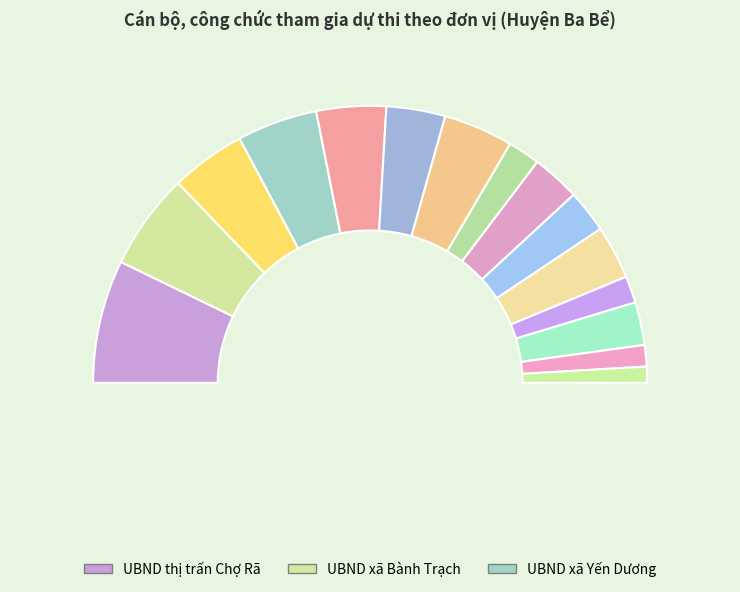

Approximately how many times larger is the value at UBND xã Địa Linh compared to UBND xã Khang Ninh?

1.2